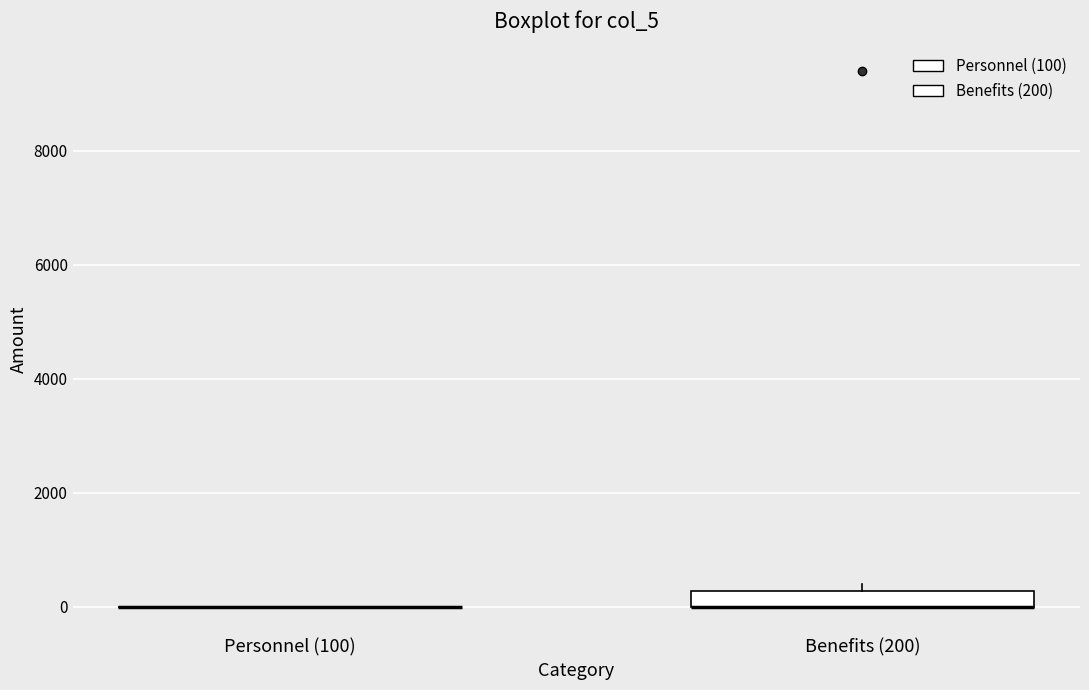

Where is the lower edge of the box for Benefits (200) on the y-axis? The values are not printed on the chart, so give them approximately, as read against the axis.

0